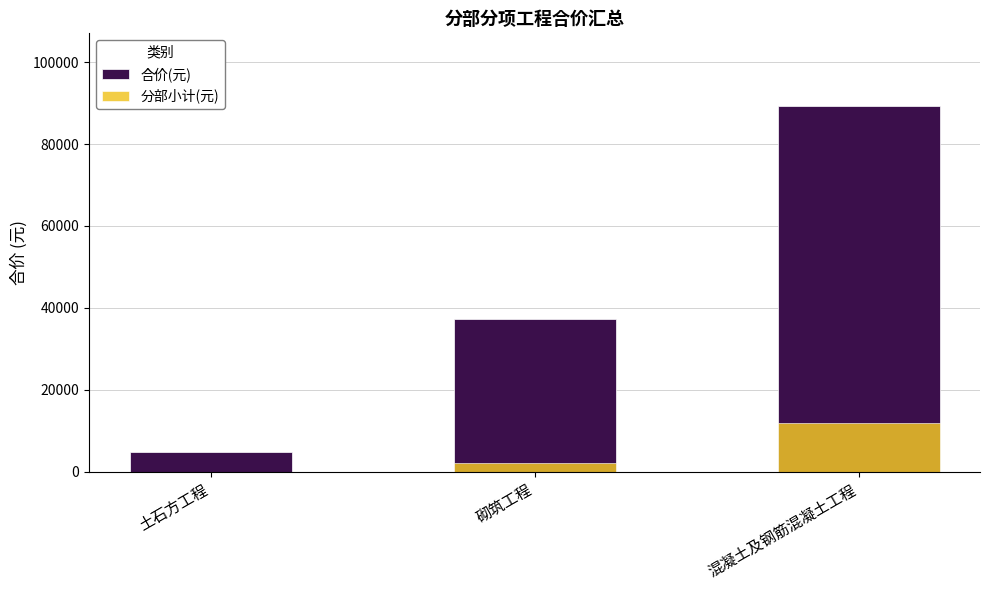

Which category has the highest value across all series?

混凝土及钢筋混凝土工程